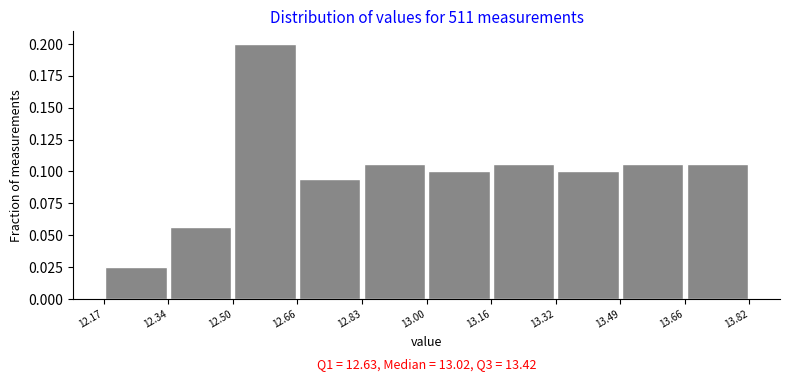

Which range on the x-axis has the tallest bar?

12.50 to 12.66